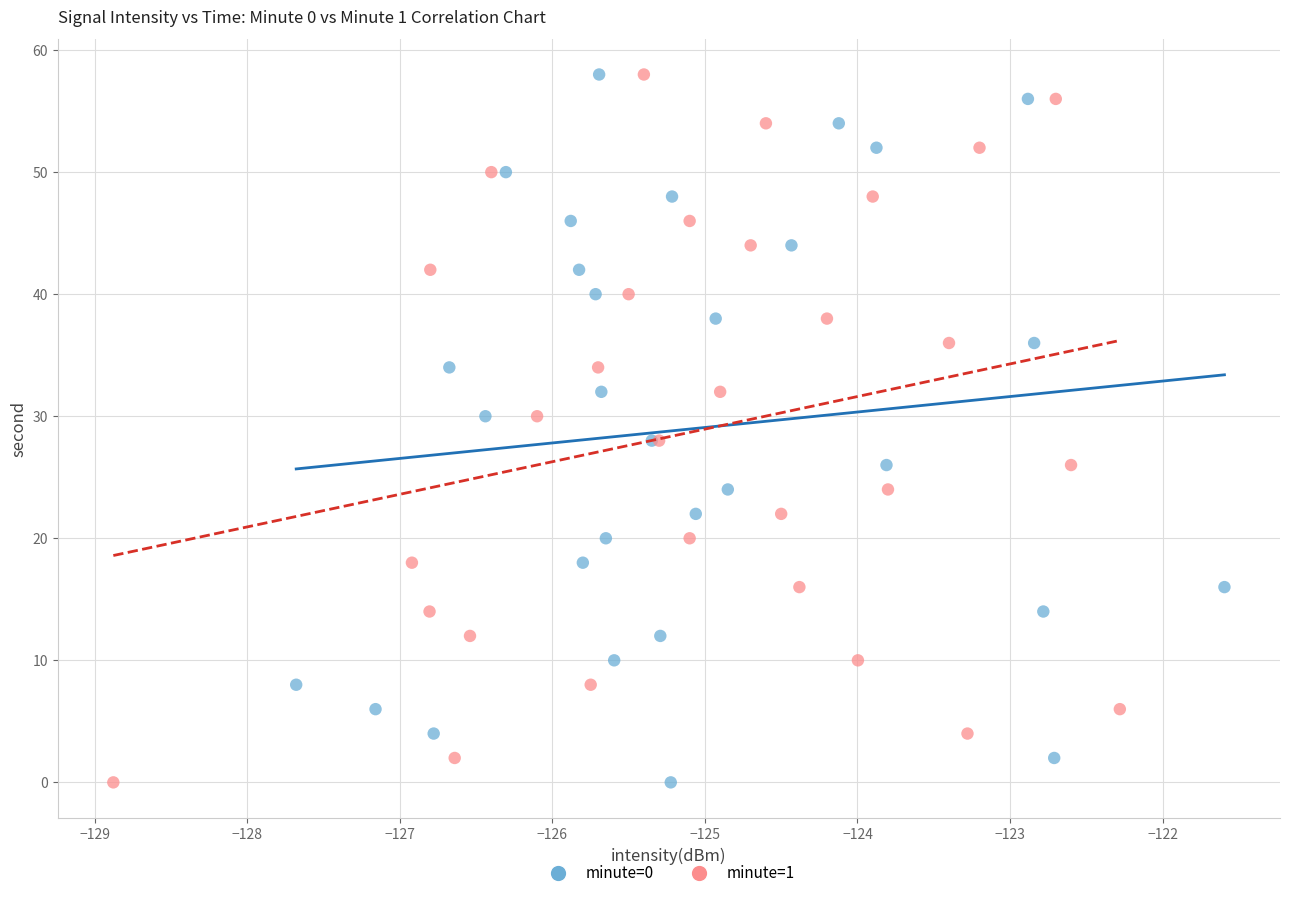

What are all the series names shown in the legend?

minute=0, minute=1